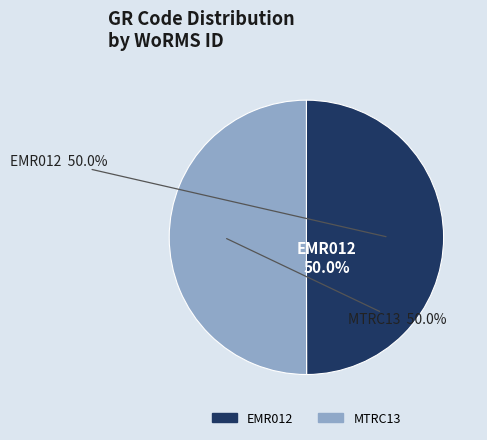

Rank the categories by value from highest to lowest.

MTRC13, EMR012